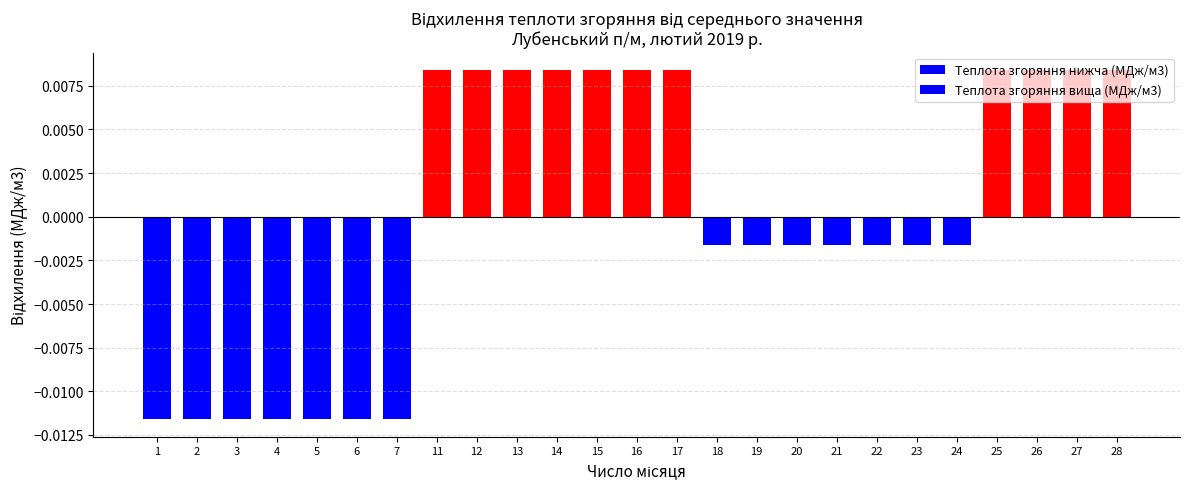

The Теплота згоряння нижча (МДж/м3) series shows 0.0 at 16. True or false?

True